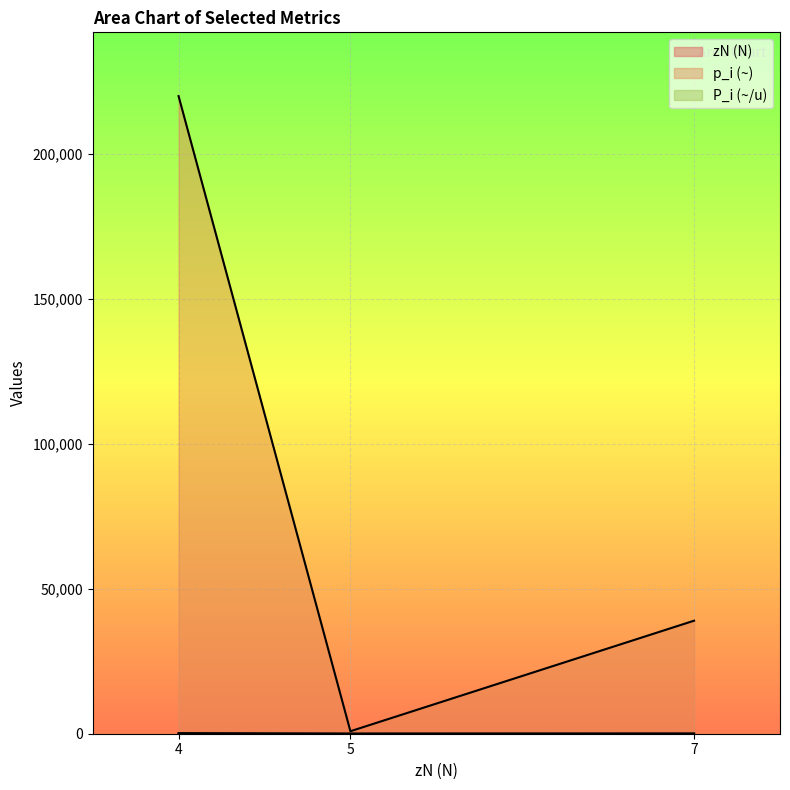

Which has a higher value, 4 or 7?

7